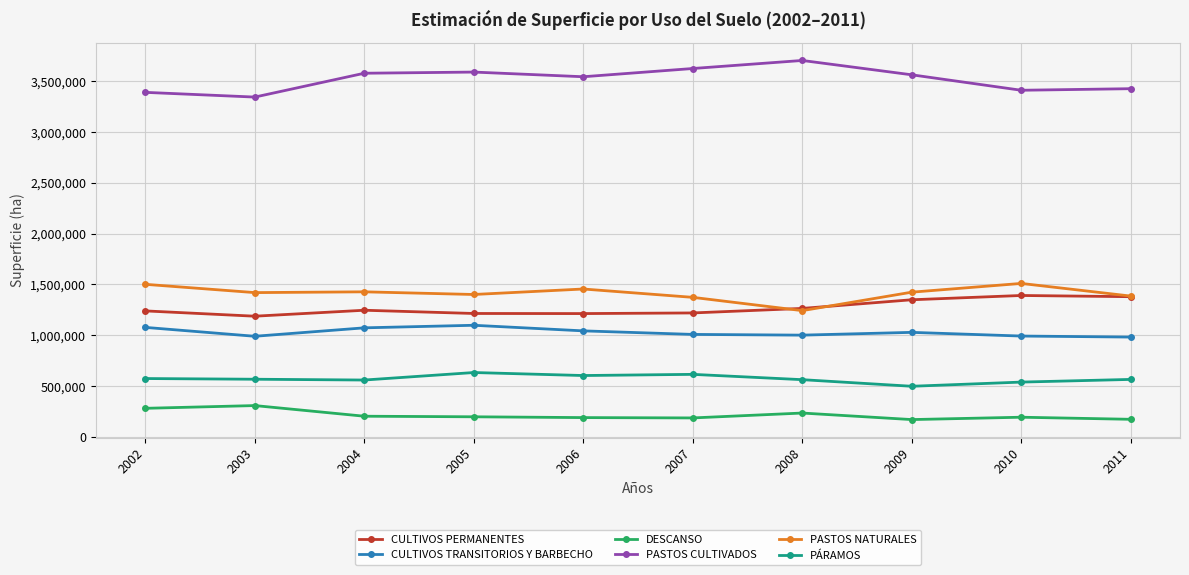

What is the minimum value for CULTIVOS PERMANENTES?

1187593